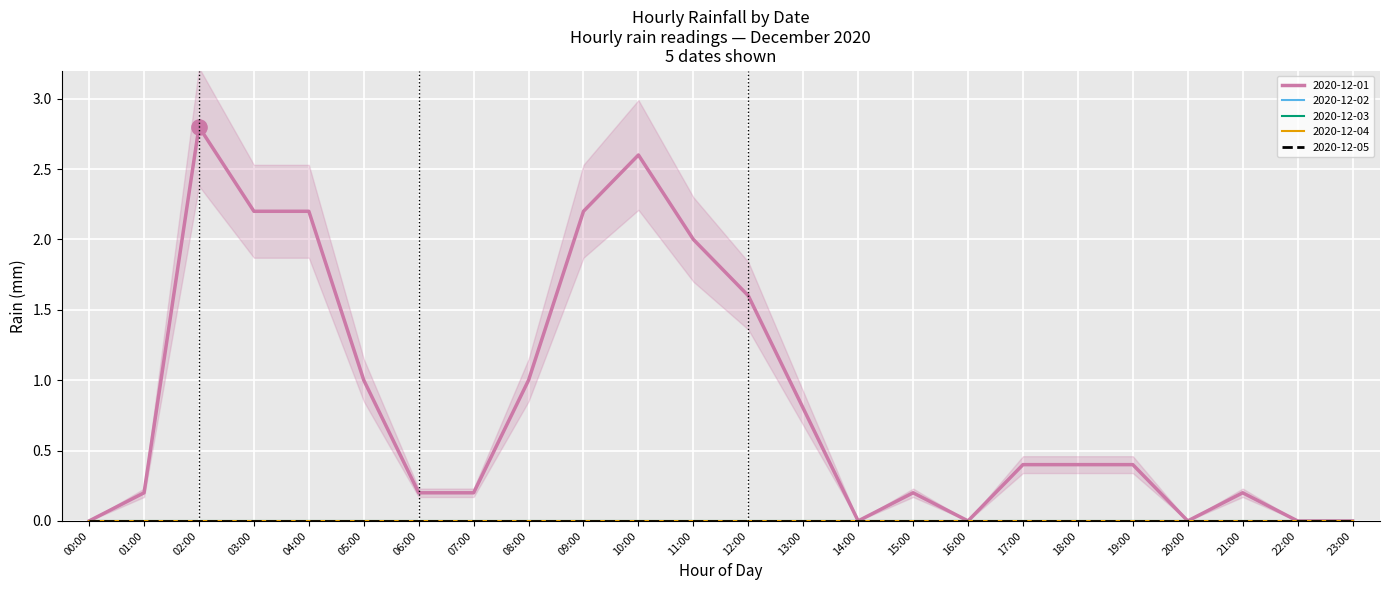

Is the value of 2020-12-01 at 12:00 greater than the value of 2020-12-05 at 00:00?

Yes